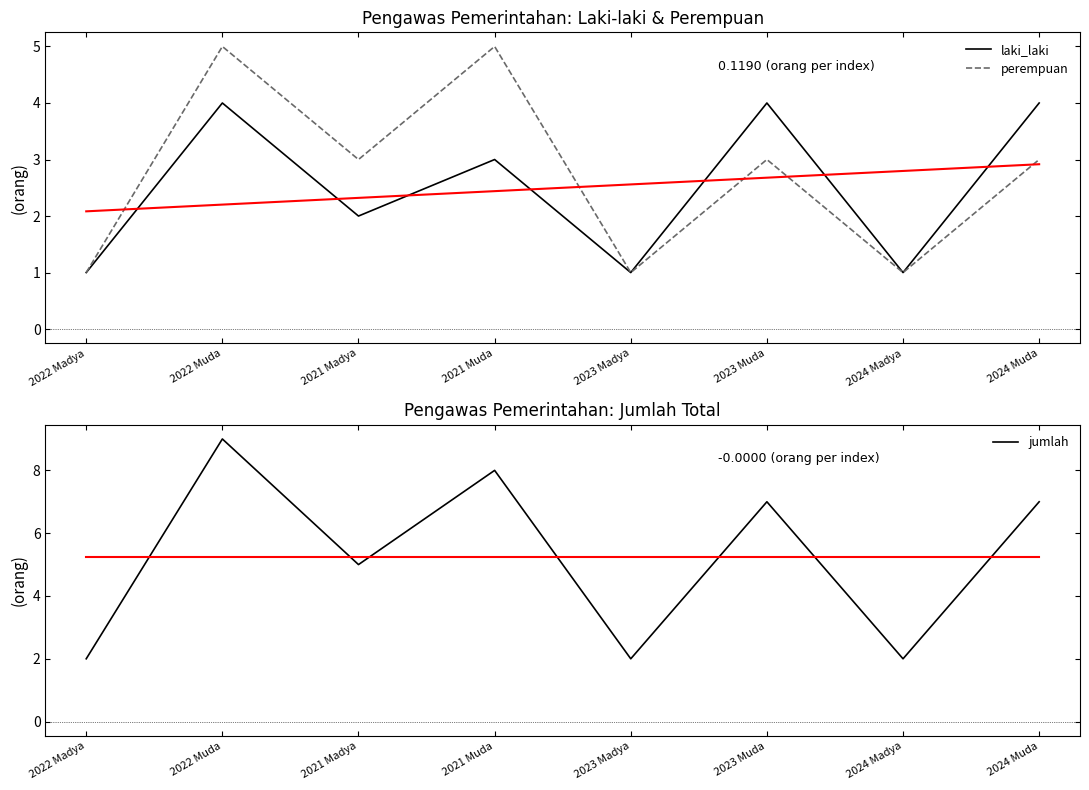

List the labels in order of laki_laki value, smallest first.

2022 Madya, 2023 Madya, 2024 Madya, 2021 Madya, 2021 Muda, 2022 Muda, 2023 Muda, 2024 Muda